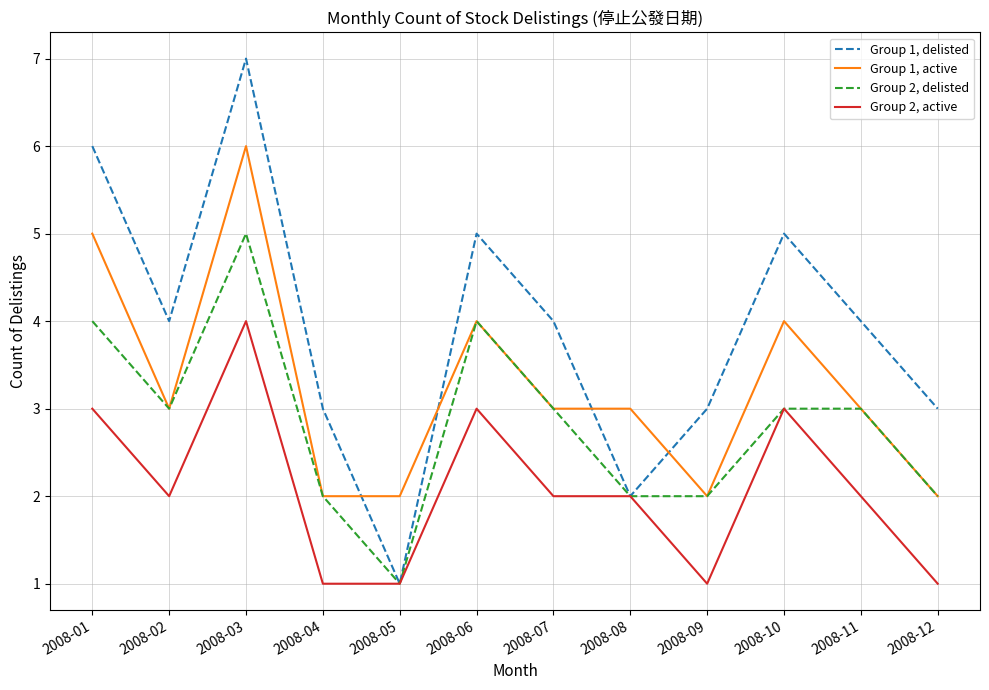

What is the average value of the Group 1, delisted series?

4